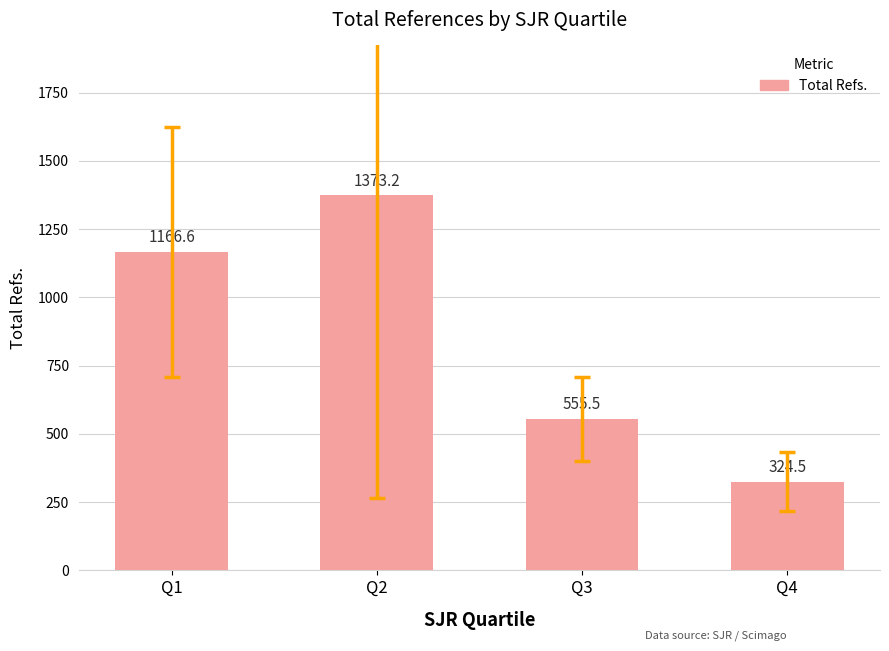

What is the minimum value shown in the chart?

324.5